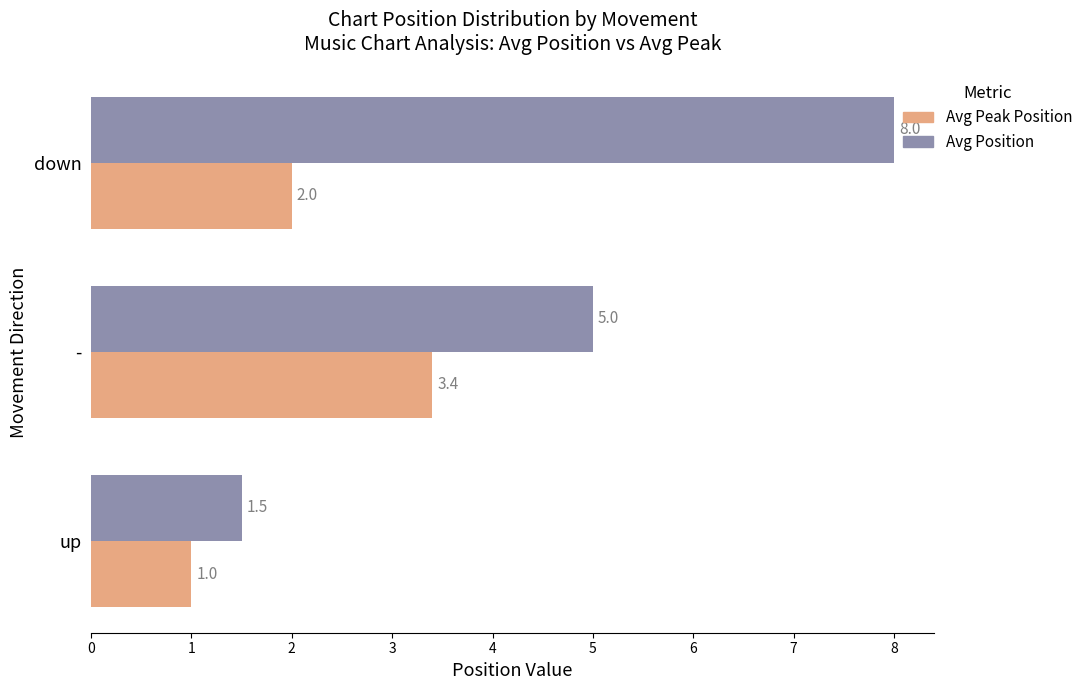

What value does the Avg Position series have at -?

5.0